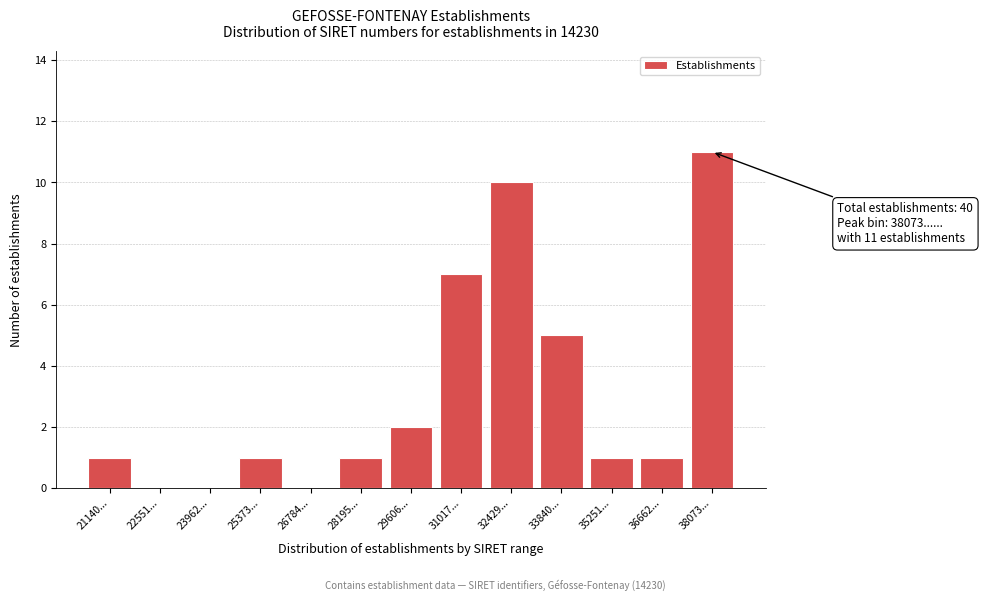

Reading left to right, what are all the values shown in this chart?

21140...=1	22551...=0	23962...=0	25373...=1	26784...=0	28195...=1	29606...=2	31017...=7	32429...=10	33840...=5	35251...=1	36662...=1	38073...=11